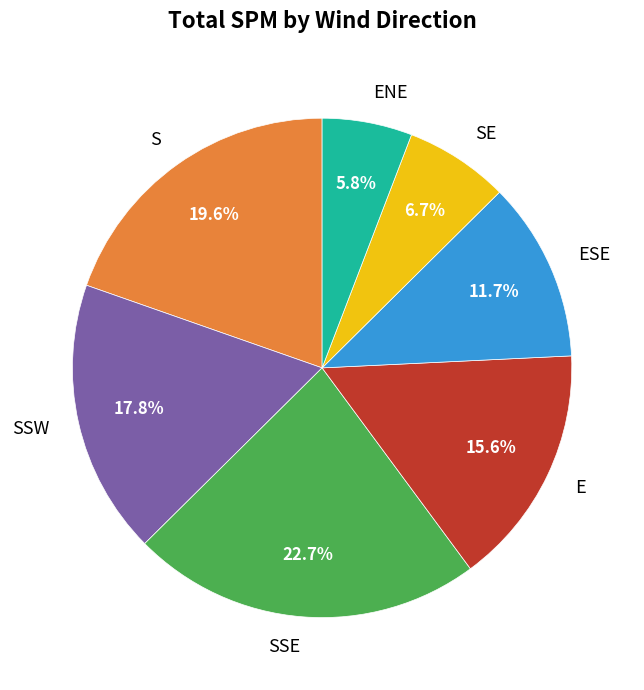

Is it true that ENE is 1% of the pie?

False